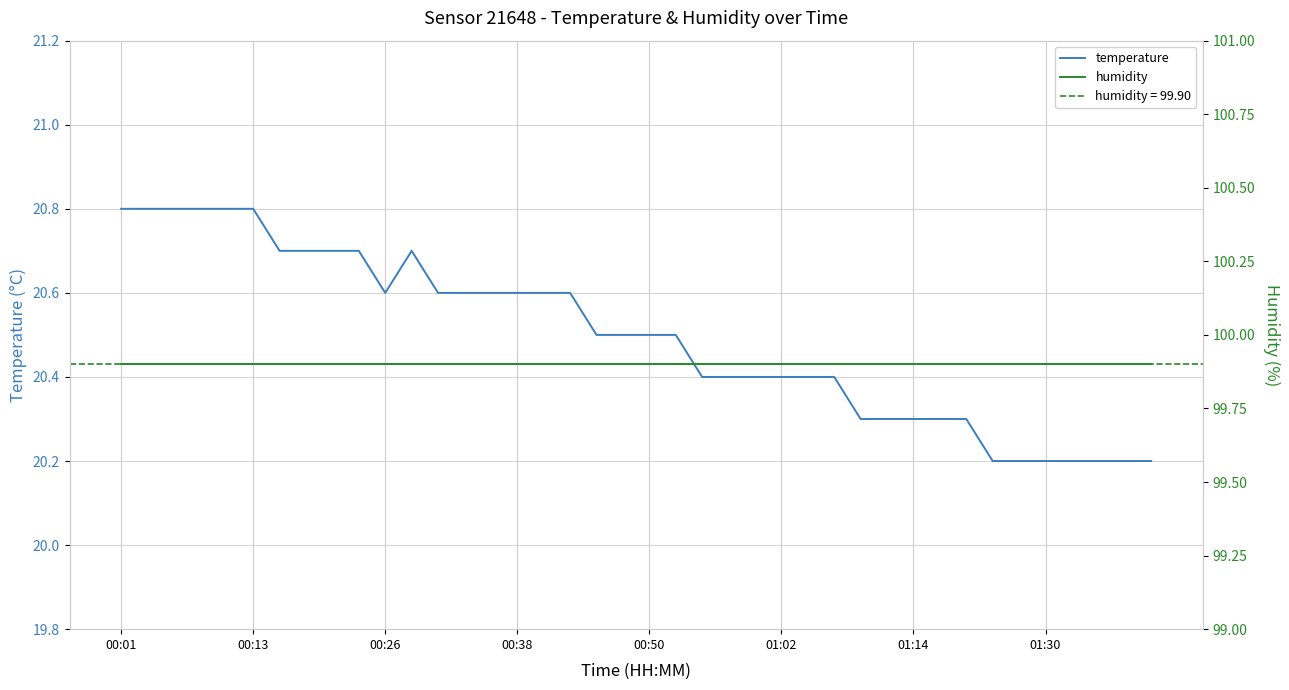

Reading left to right, extract all data points from this chart.

temperature: 20.8	20.8	20.8	20.8	20.8	20.8	20.7	20.7	20.7	20.7	20.6	20.7	20.6	20.6	20.6	20.6	20.6	20.6	20.5	20.5	20.5	20.5	20.4	20.4	20.4	20.4	20.4	20.4	20.3	20.3	20.3	20.3	20.3	20.2	20.2	20.2	20.2	20.2	20.2	20.2
humidity: 99.9	99.9	99.9	99.9	99.9	99.9	99.9	99.9	99.9	99.9	99.9	99.9	99.9	99.9	99.9	99.9	99.9	99.9	99.9	99.9	99.9	99.9	99.9	99.9	99.9	99.9	99.9	99.9	99.9	99.9	99.9	99.9	99.9	99.9	99.9	99.9	99.9	99.9	99.9	99.9